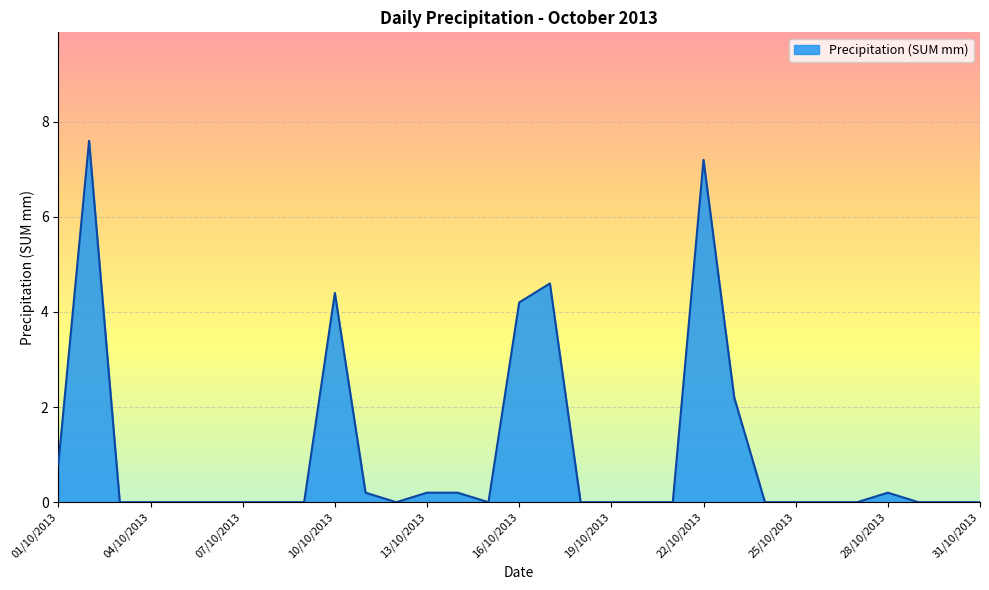

What is the greatest value displayed?

7.6